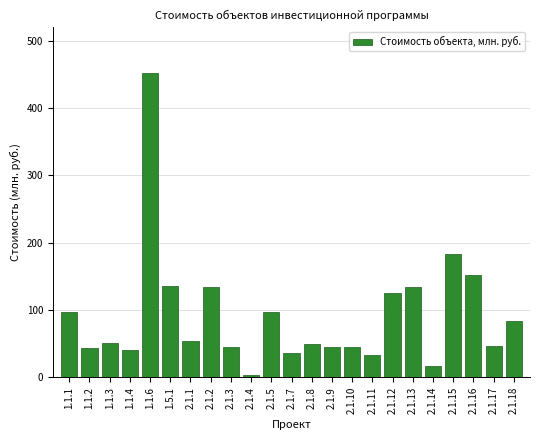

Which has a higher value, 1.1.1 or 2.1.16?

2.1.16